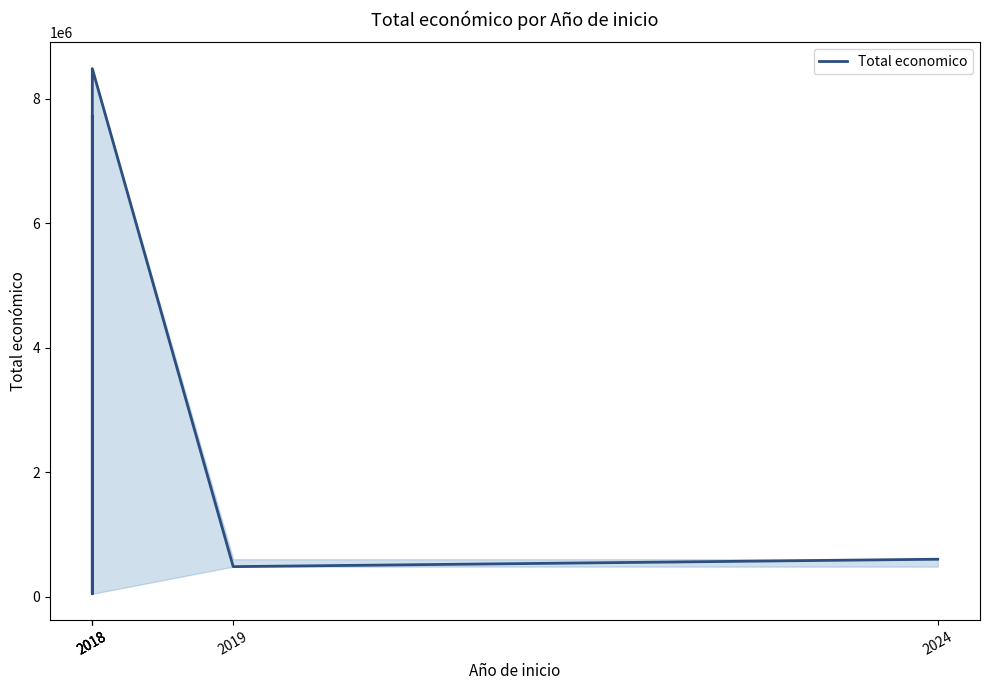

Count the number of categories in the chart.

5